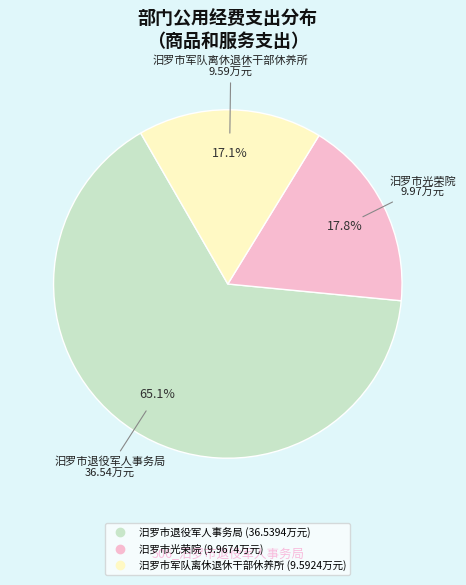

Count the number of slices in the pie.

3